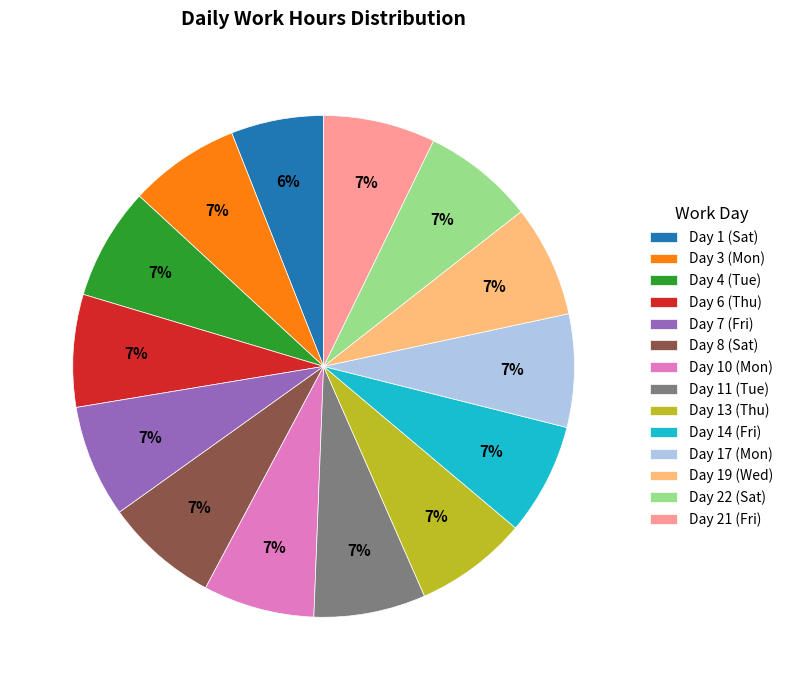

Is there any slice that represents more than half of the pie?

No